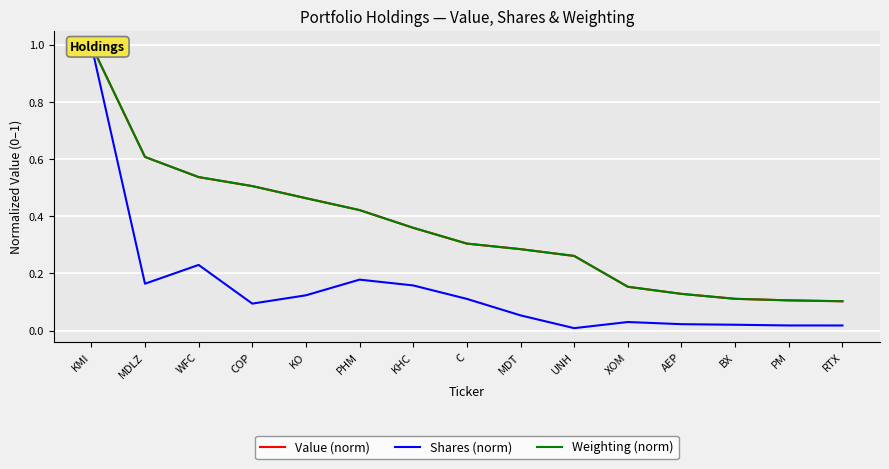

True or false: Shares (norm) and Value (norm) intersect in this chart.

False